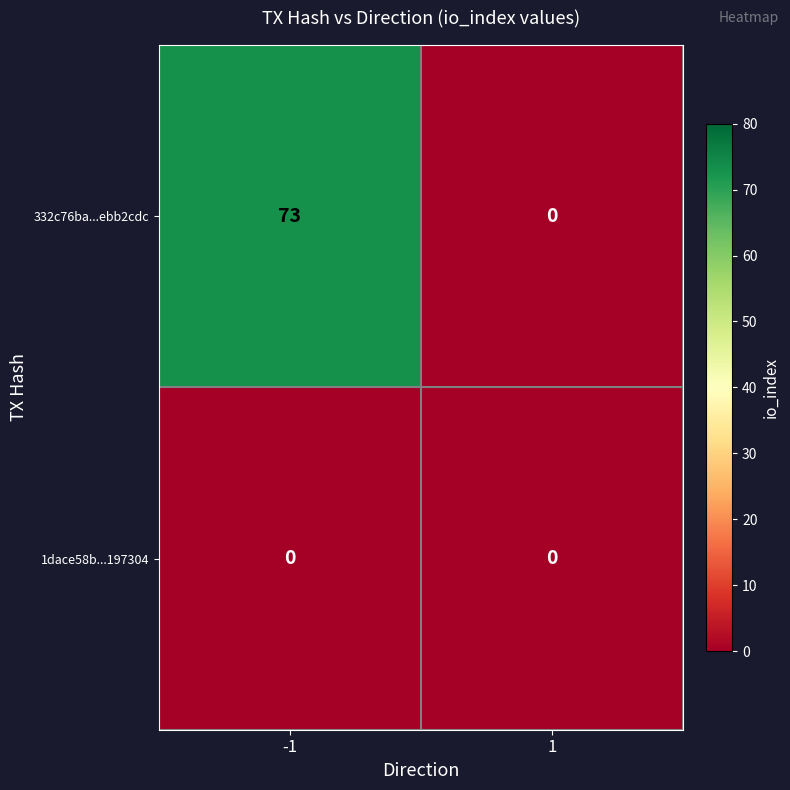

What is the highest value of the 332c76ba...ebb2cdc series?

73